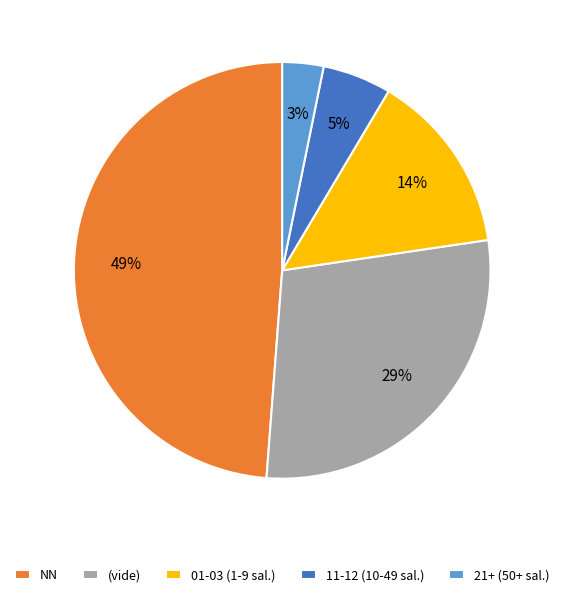

Count the number of slices in the pie.

5